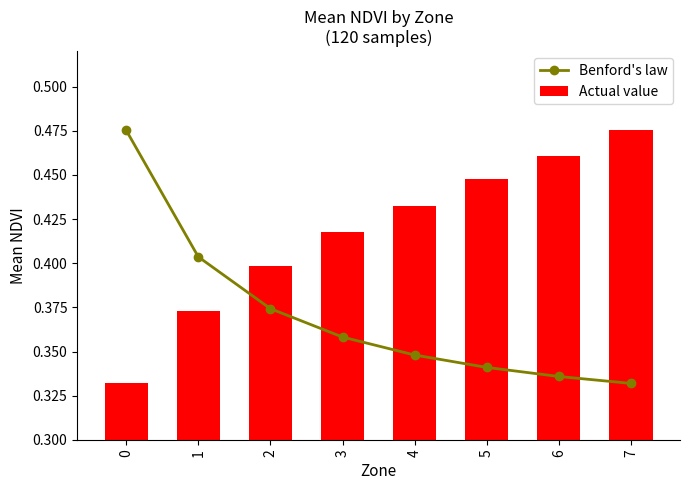

What is the difference between the second highest and second lowest values in the Benford's law series?

0.1